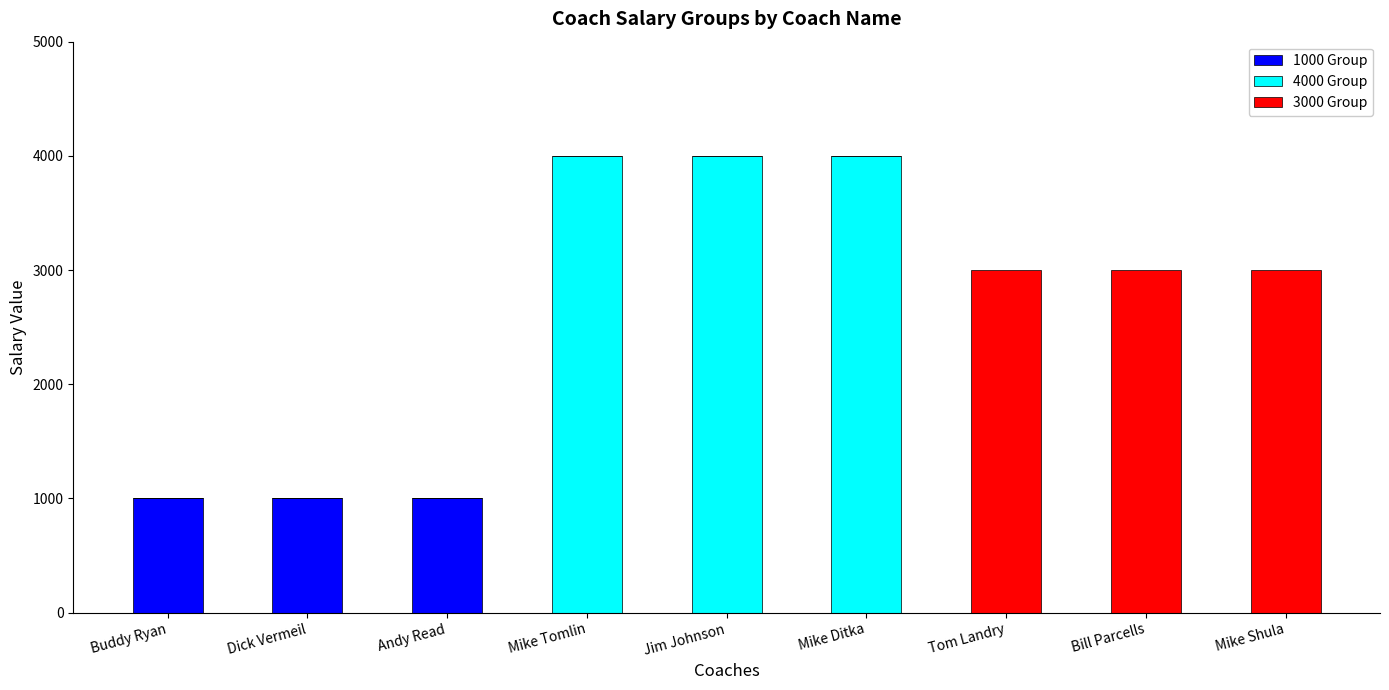

Does the chart contain stacked bars?

Yes